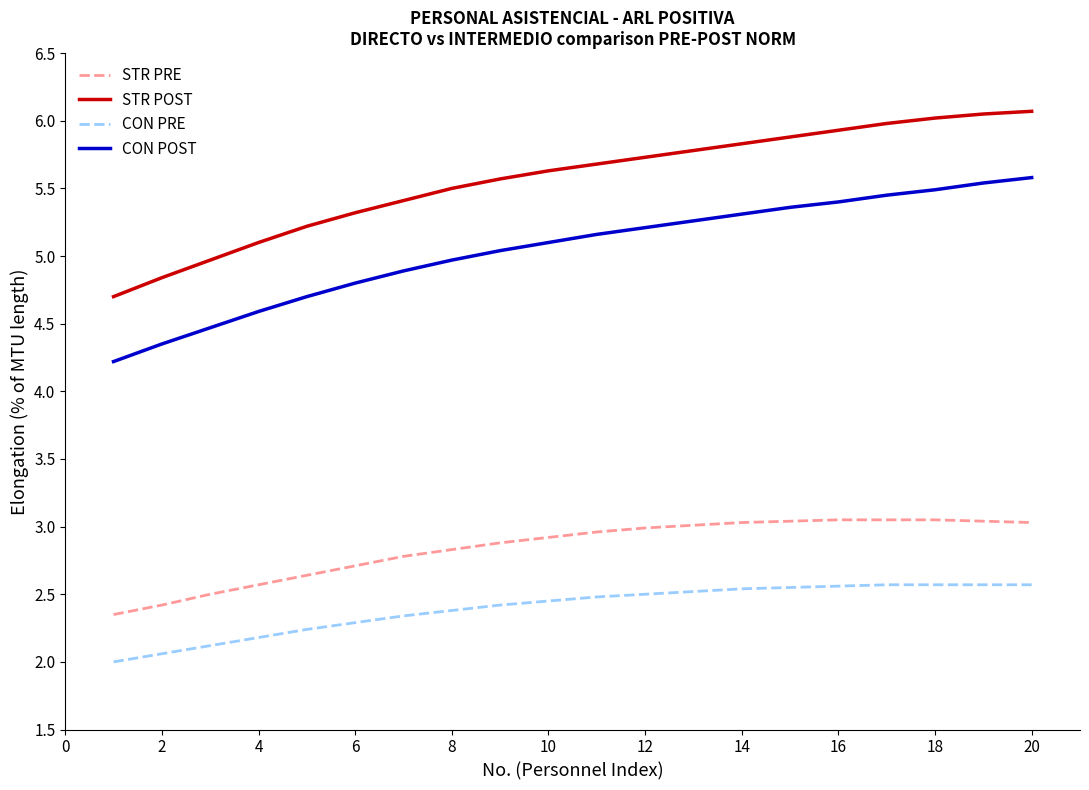

Count the number of categories in the chart.

20